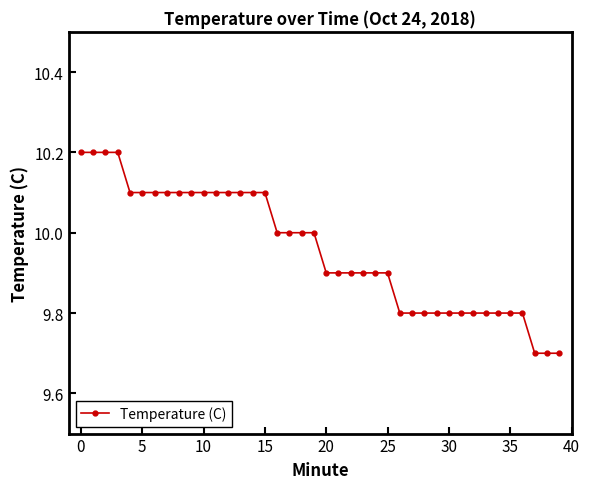

How many lines are shown in the chart?

1